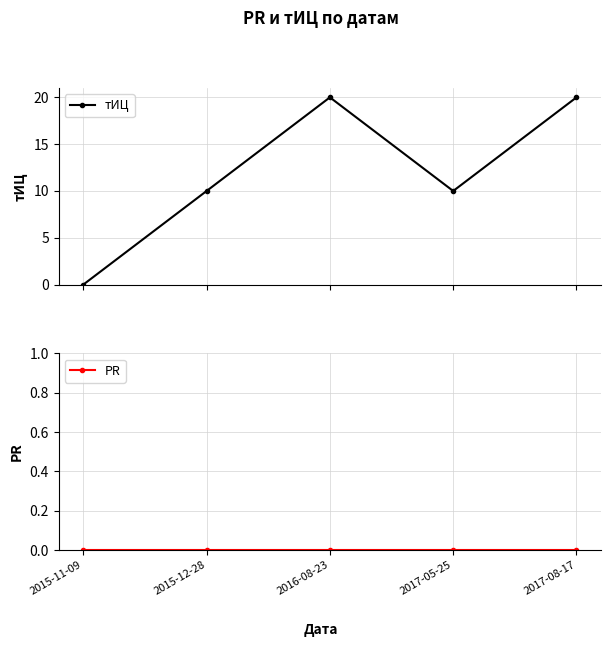

What is the difference between the maximum and minimum values in the тИЦ series?

20